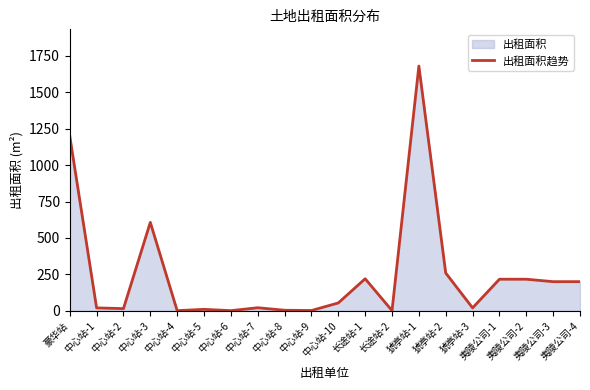

Where is the first local minimum?

中心站-2